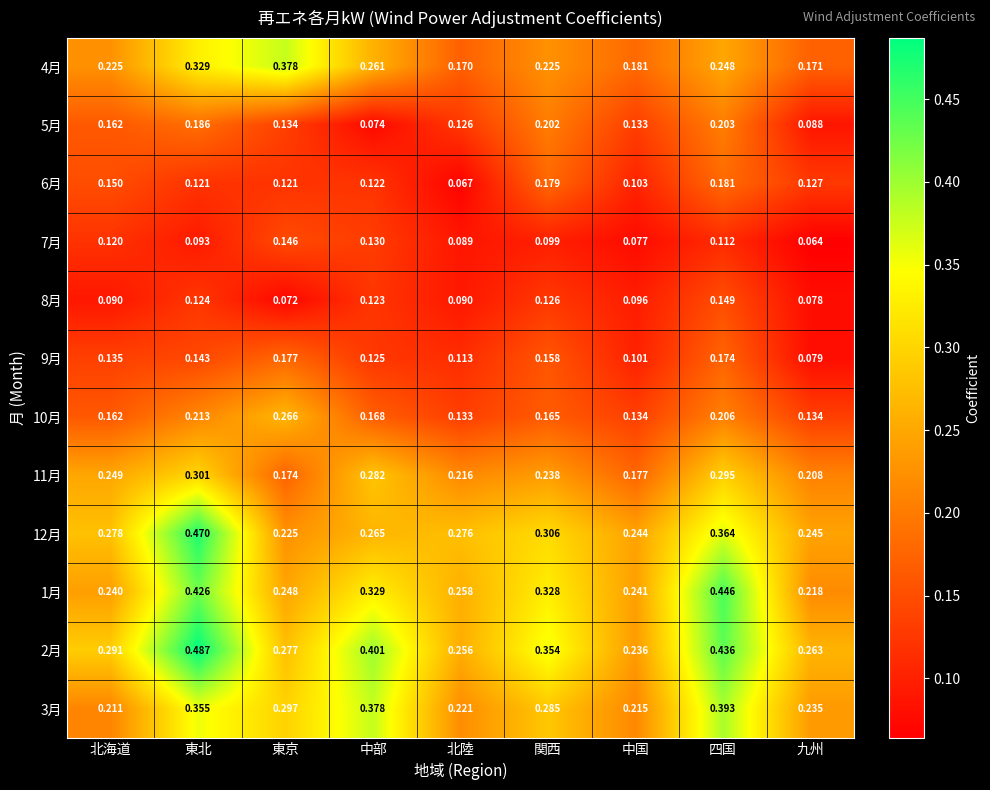

Which category has the highest value across all series?

東北